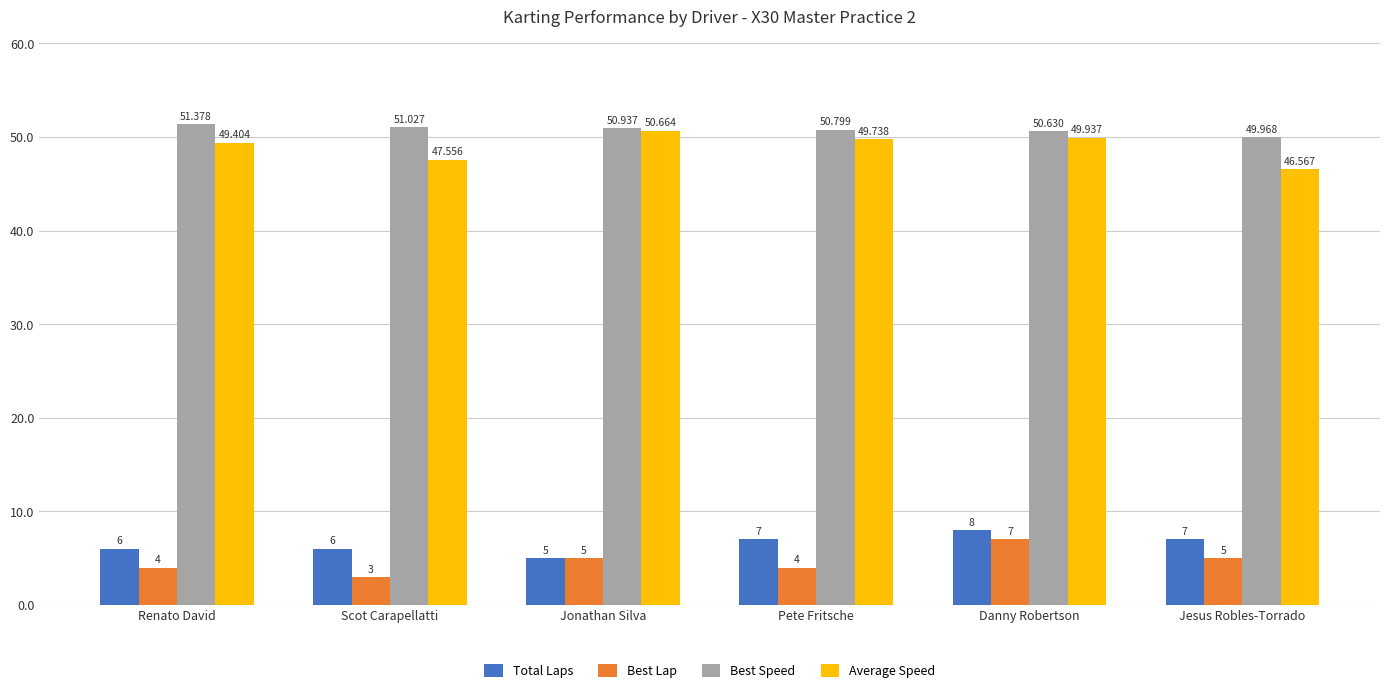

At which category is the sum across all series the highest?

Danny Robertson